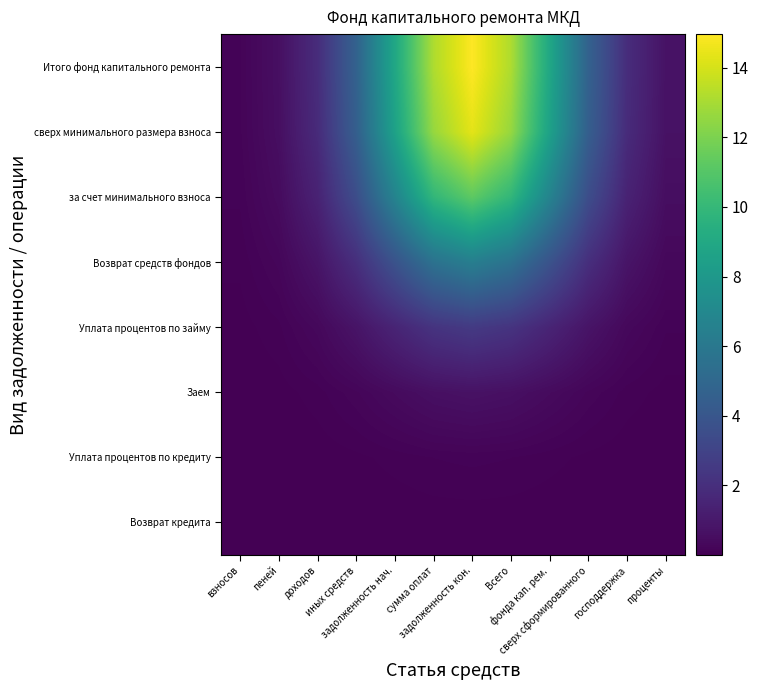

How many distinct data groups are displayed?

8